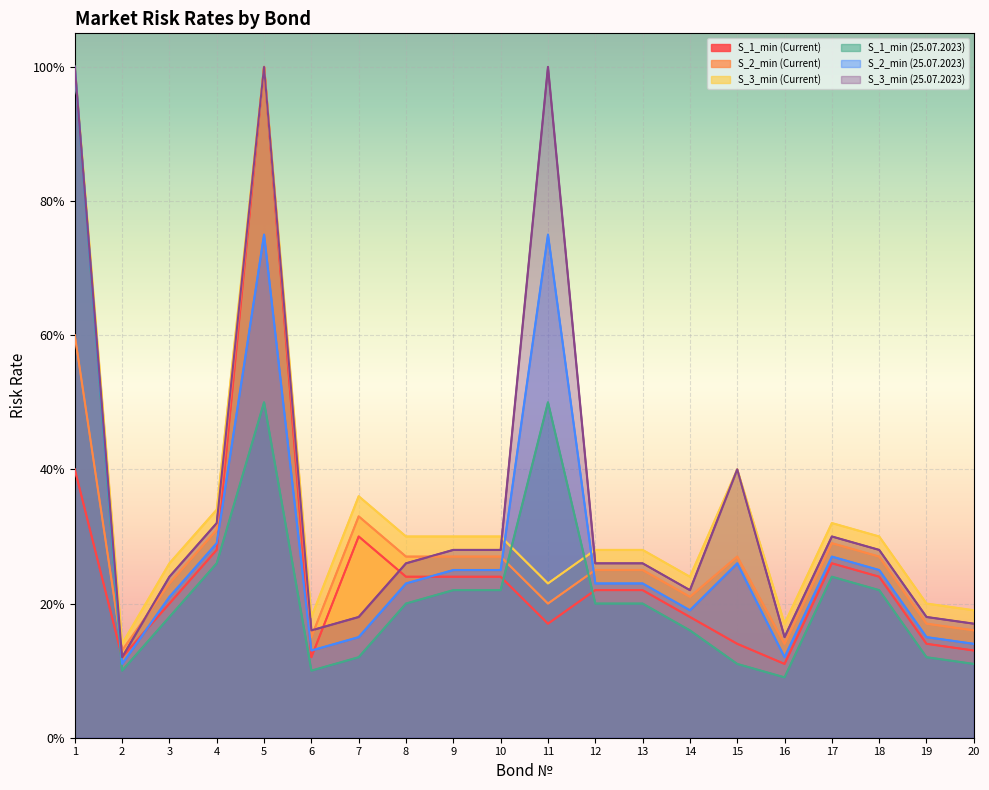

Reading left to right, list all the values displayed in this chart.

S_1_min (Current): 0.4	0.1	0.2	0.3	1.0	0.1	0.3	0.2	0.2	0.2	0.2	0.2	0.2	0.2	0.1	0.1	0.3	0.2	0.1	0.1
S_2_min (Current): 0.6	0.1	0.2	0.3	1.0	0.1	0.3	0.3	0.3	0.3	0.2	0.2	0.2	0.2	0.3	0.1	0.3	0.3	0.2	0.2
S_3_min (Current): 1.0	0.1	0.3	0.3	1.0	0.2	0.4	0.3	0.3	0.3	0.2	0.3	0.3	0.2	0.4	0.2	0.3	0.3	0.2	0.2
S_1_min (25.07.2023): 1.0	0.1	0.2	0.3	0.5	0.1	0.1	0.2	0.2	0.2	0.5	0.2	0.2	0.2	0.1	0.1	0.2	0.2	0.1	0.1
S_2_min (25.07.2023): 1.0	0.1	0.2	0.3	0.8	0.1	0.1	0.2	0.2	0.2	0.8	0.2	0.2	0.2	0.3	0.1	0.3	0.2	0.1	0.1
S_3_min (25.07.2023): 1.0	0.1	0.2	0.3	1.0	0.2	0.2	0.3	0.3	0.3	1.0	0.3	0.3	0.2	0.4	0.1	0.3	0.3	0.2	0.2